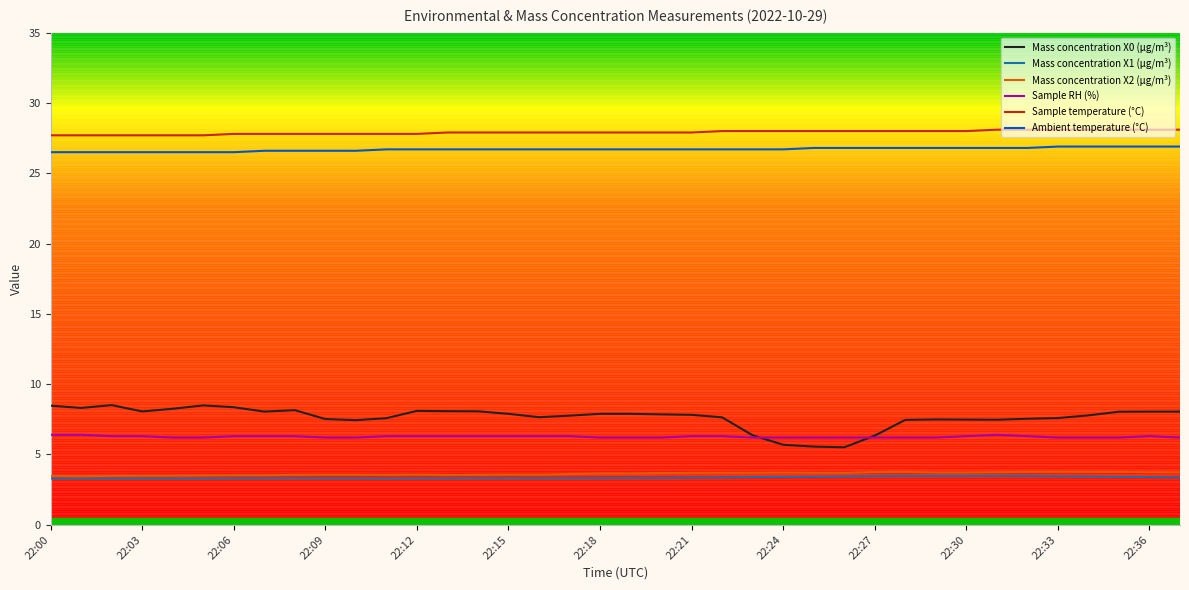

Which series has the widest spread of values?

Mass concentration X0 (μg/m³)